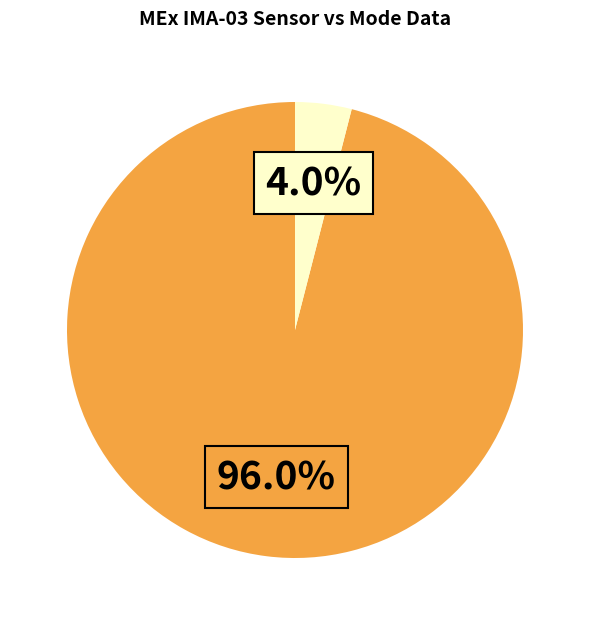

Is there a majority slice in this chart?

Yes